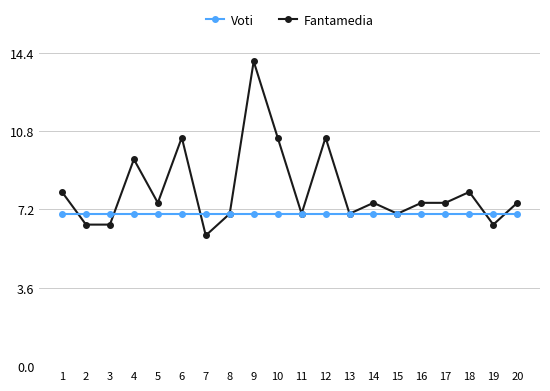

Reading left to right, extract all data points from this chart.

Voti: 7.0	7.0	7.0	7.0	7.0	7.0	7.0	7.0	7.0	7.0	7.0	7.0	7.0	7.0	7.0	7.0	7.0	7.0	7.0	7.0
Fantamedia: 8.0	6.5	6.5	9.5	7.5	10.5	6.0	7.0	14.0	10.5	7.0	10.5	7.0	7.5	7.0	7.5	7.5	8.0	6.5	7.5